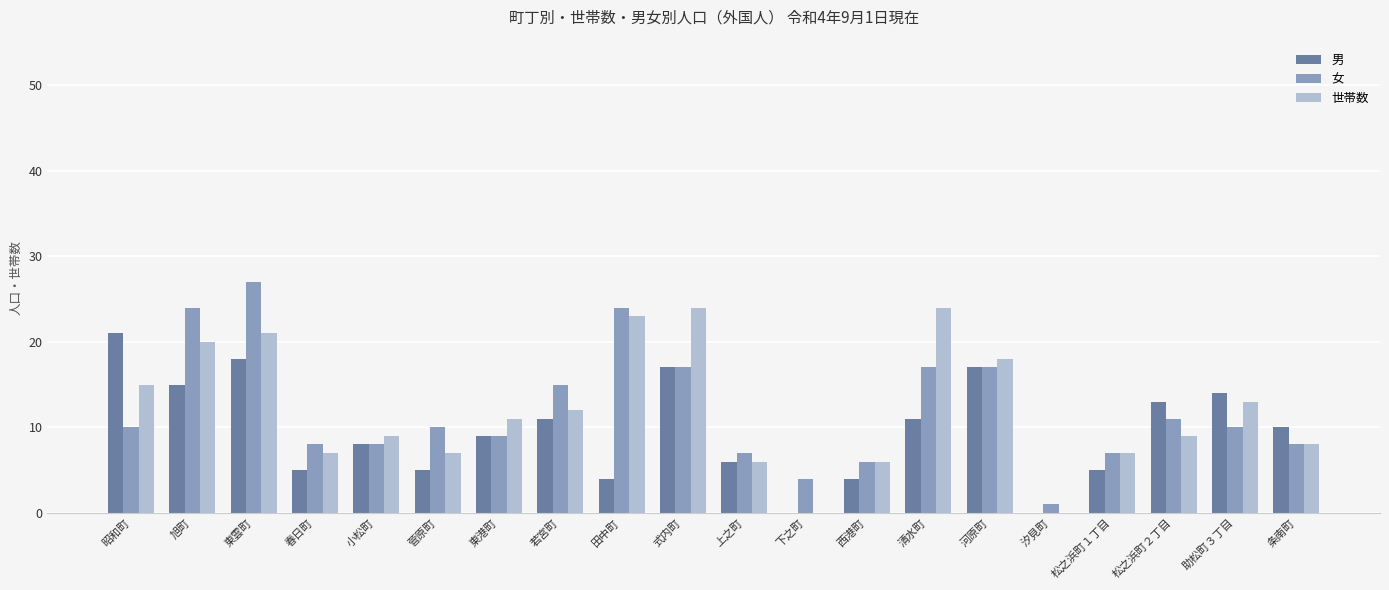

Is it true that 男 equals 4 at 田中町?

True